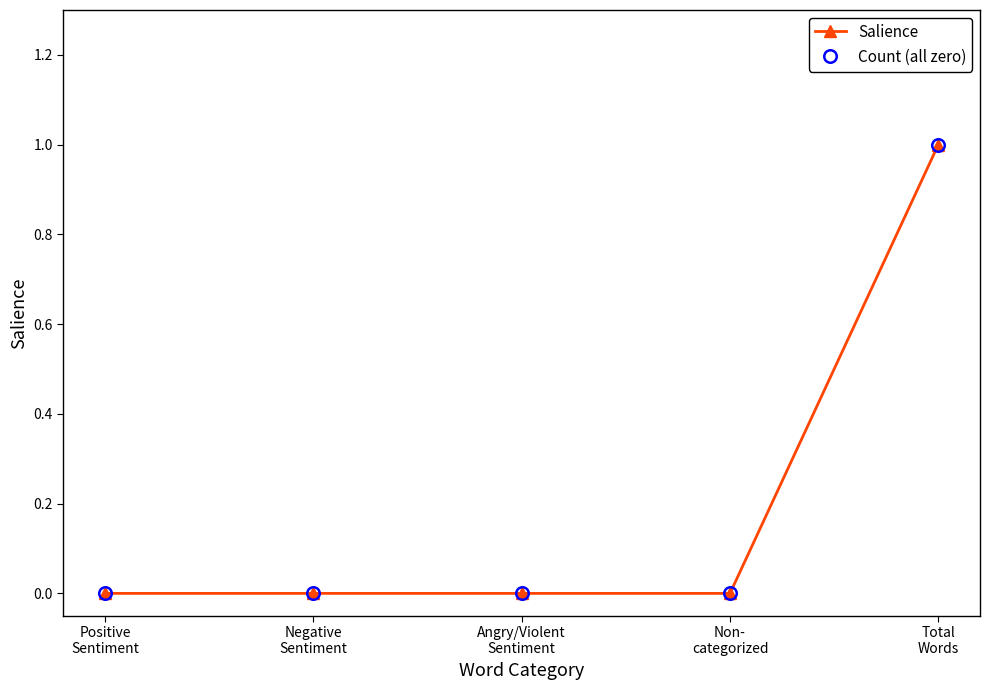

True or false: Count (all zero) and Salience cross at least once.

False